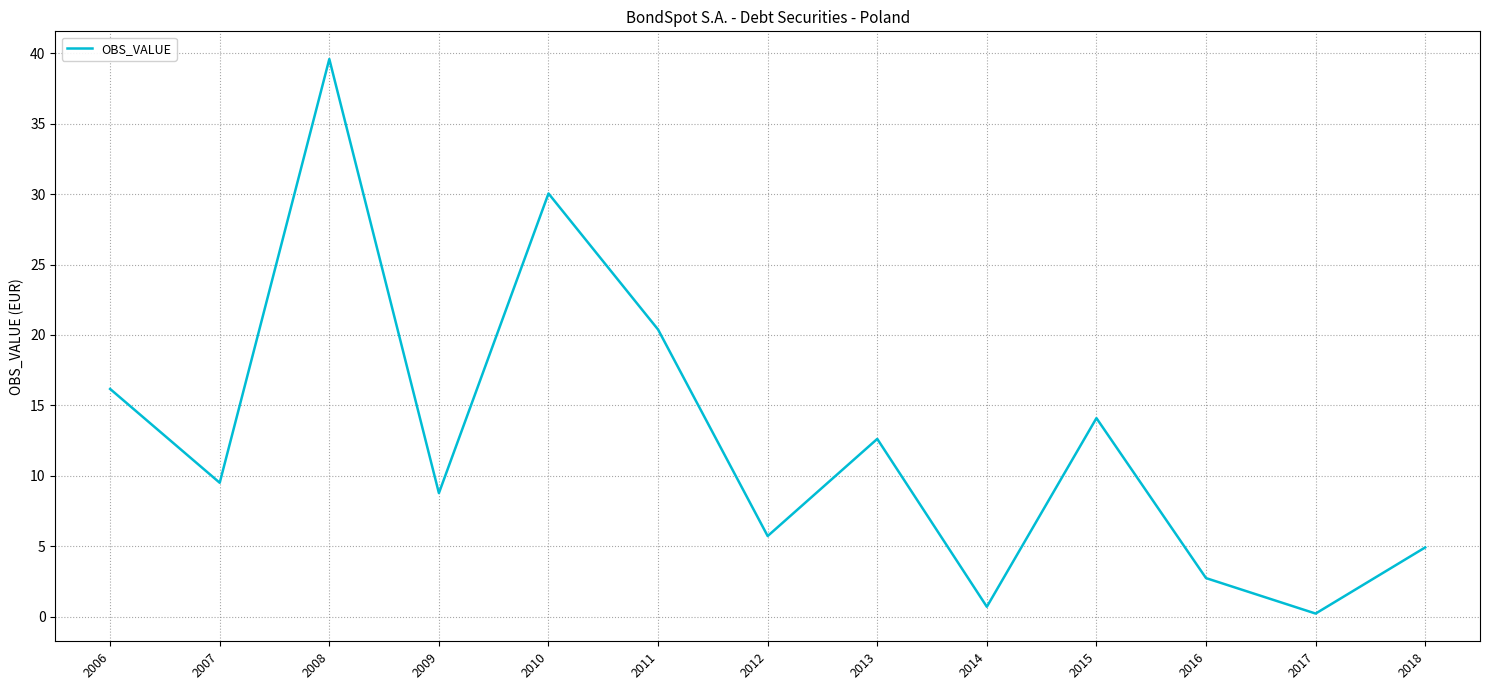

Rank the categories by value from highest to lowest.

2008, 2010, 2011, 2006, 2015, 2013, 2007, 2009, 2012, 2018, 2016, 2014, 2017